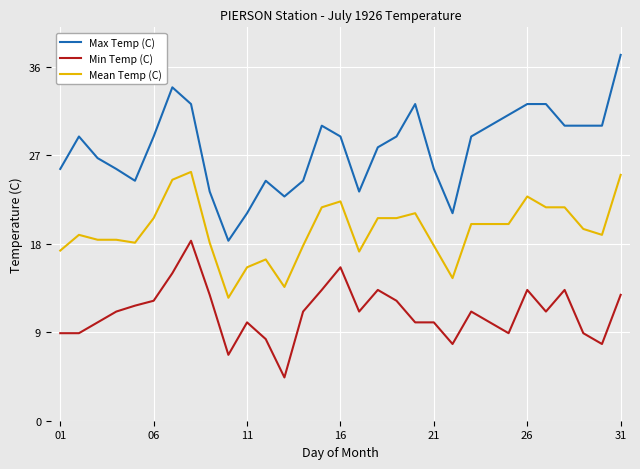

Which series has the largest range (max minus min)?

Max Temp (C)